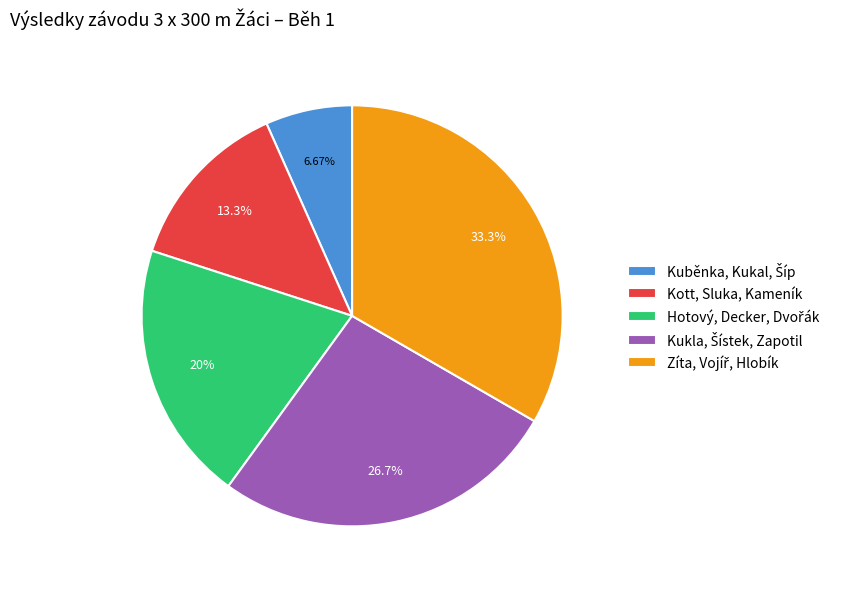

Does any single category account for the majority?

No